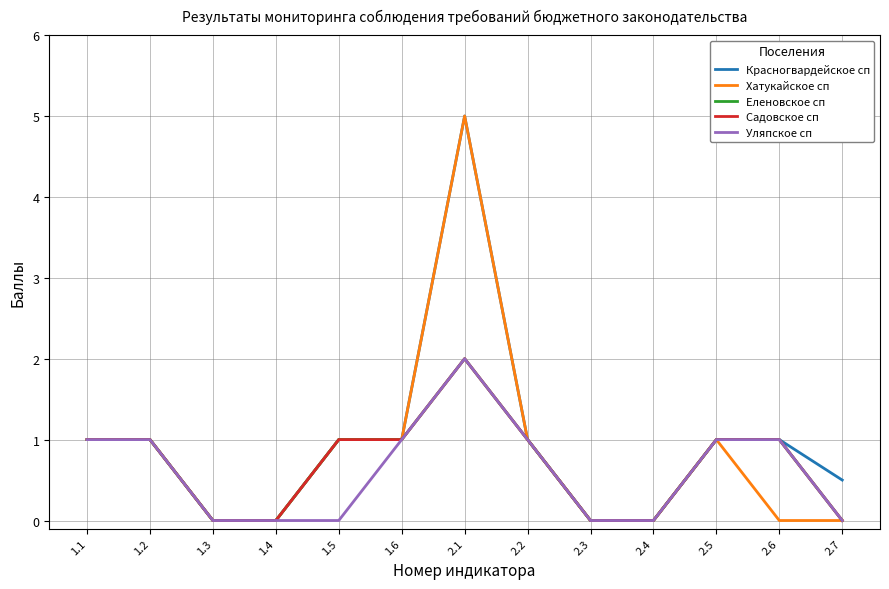

Between 1.3 and 2.6, which is larger?

2.6